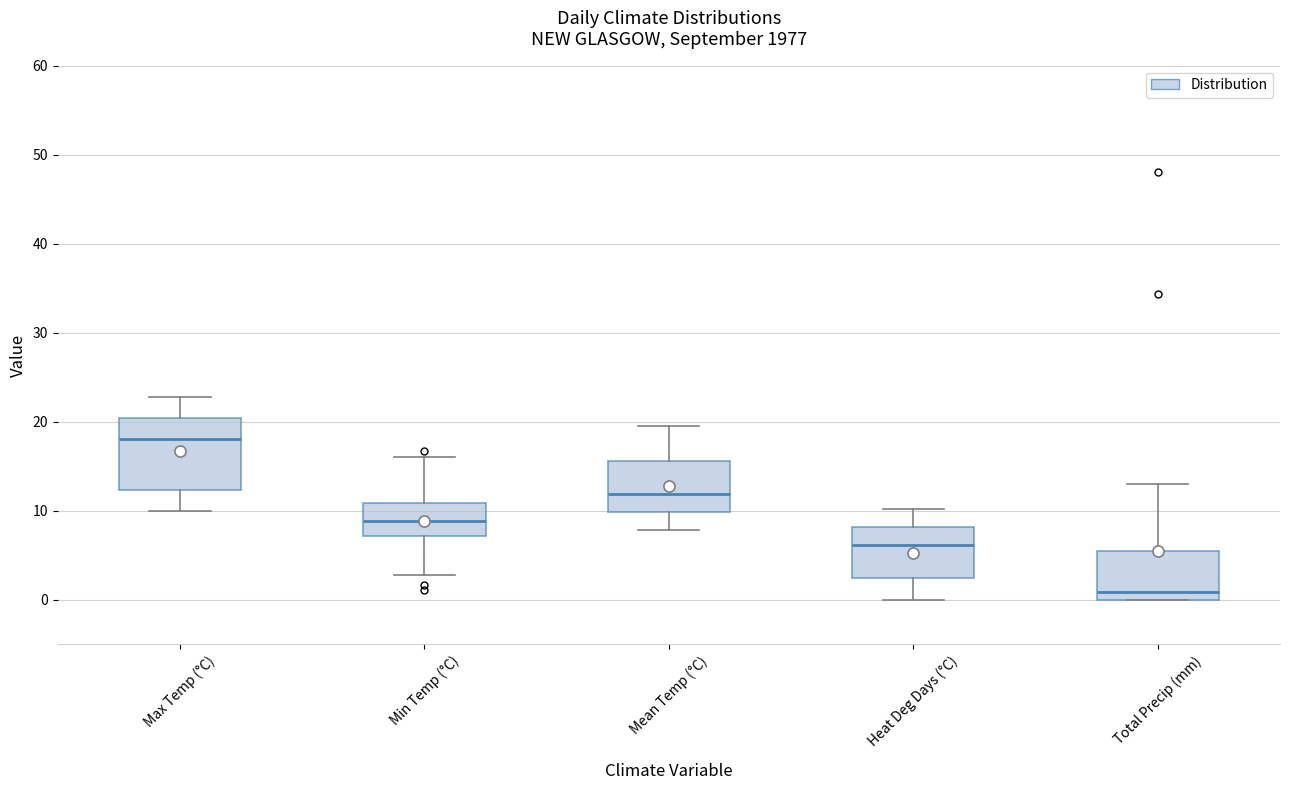

Reading left to right, transcribe this box plot: for each box, give where its median line is, the range the box spans, and where its two whiskers end, as read against the y-axis. The values are not printed on the chart, so give them approximately, as read against the axis.

Max Temp (°C): median 18, box 12 to 20, whiskers 10 to 23
Min Temp (°C): median 9, box 7 to 11, whiskers 3 to 16
Mean Temp (°C): median 12, box 10 to 16, whiskers 8 to 20
Heat Deg Days (°C): median 6, box 2 to 8, whiskers 0 to 10
Total Precip (mm): median 1, box 0 to 6, whiskers 0 to 13